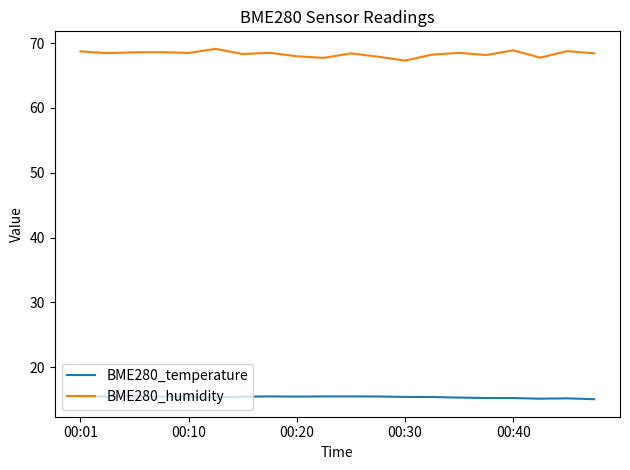

What is the difference between the maximum and minimum values in the BME280_humidity series?

1.8